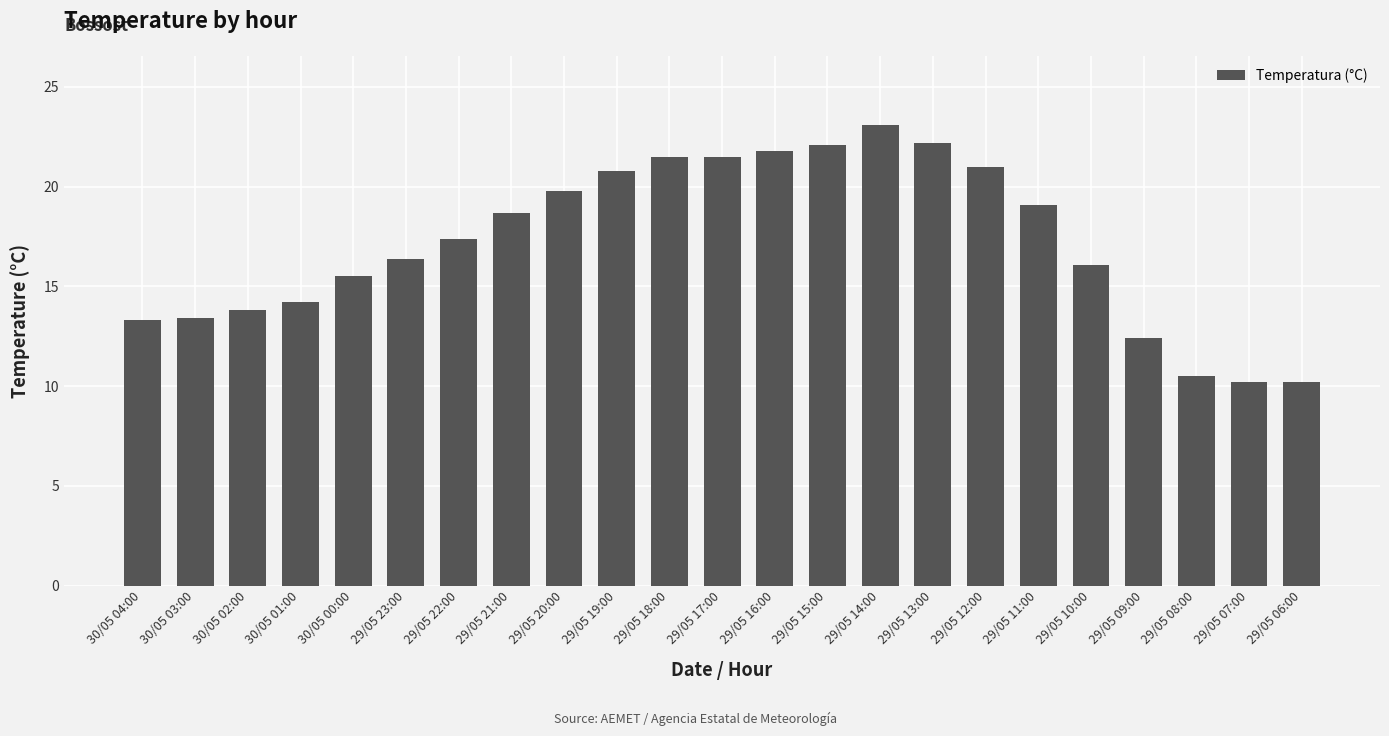

How many values are below 17?

11